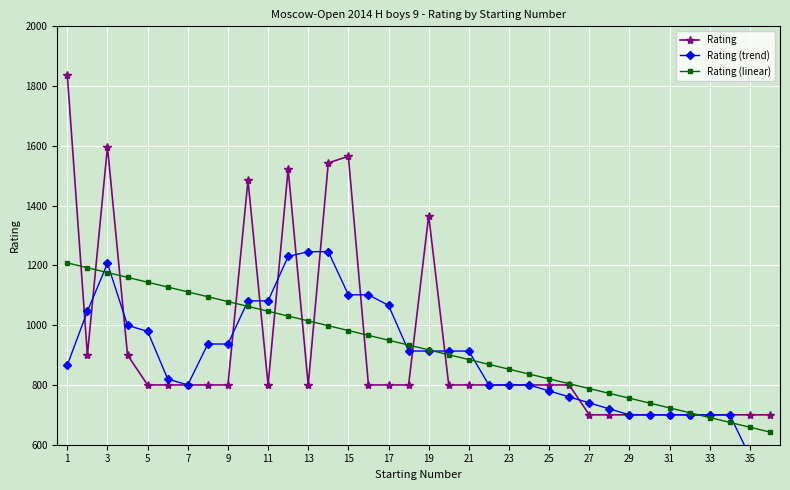

What is the spread (max minus min) of values at 23?

491.5